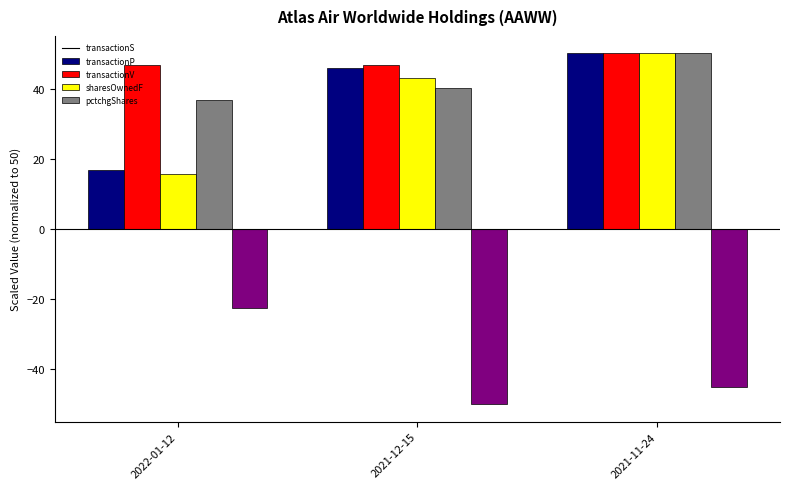

What is the maximum value shown in the chart?

50.0